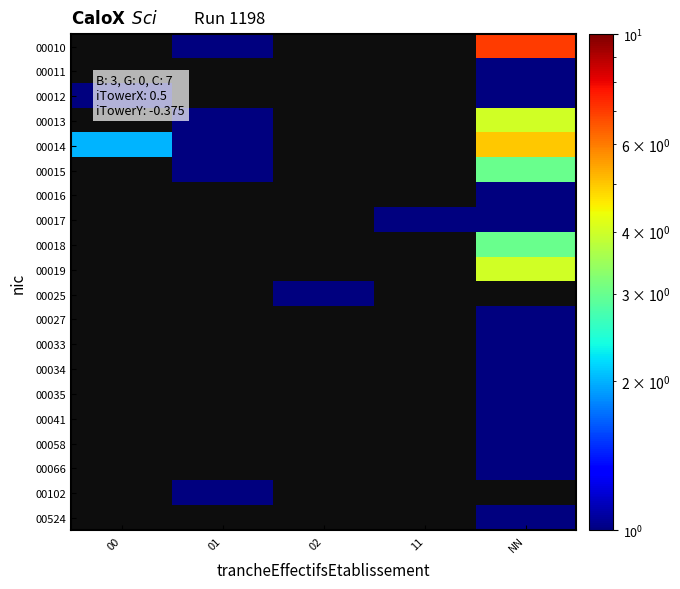

At which label is 00014 closest to 3?

00